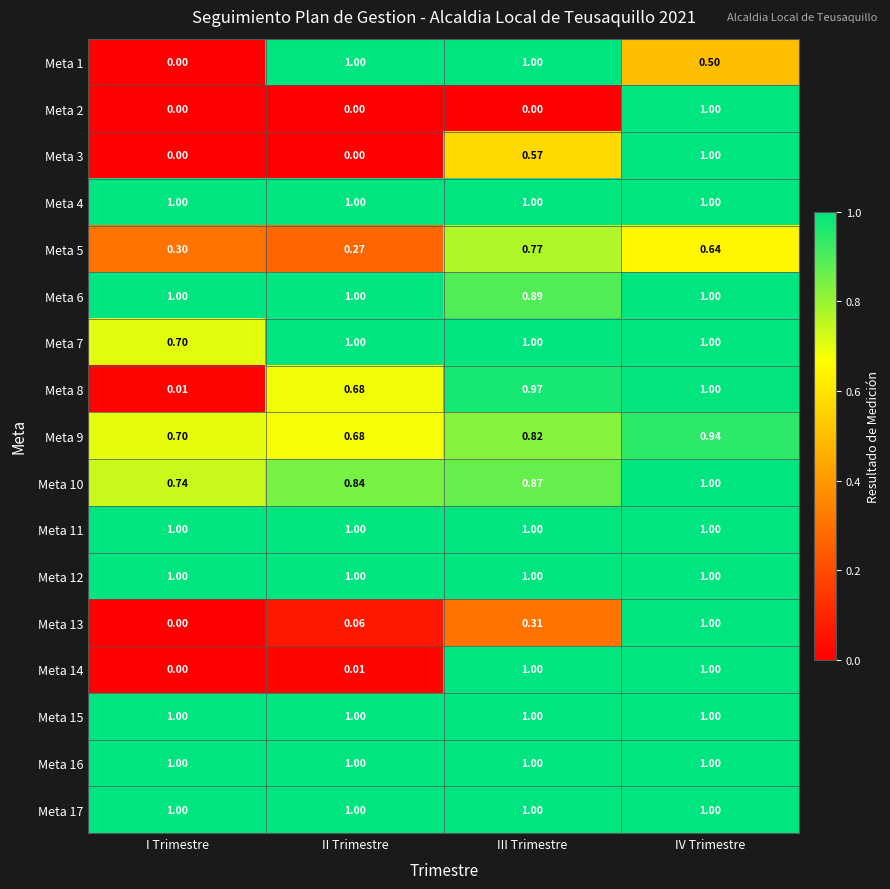

Rank the categories by Meta 9 value from lowest to highest.

II Trimestre, I Trimestre, III Trimestre, IV Trimestre